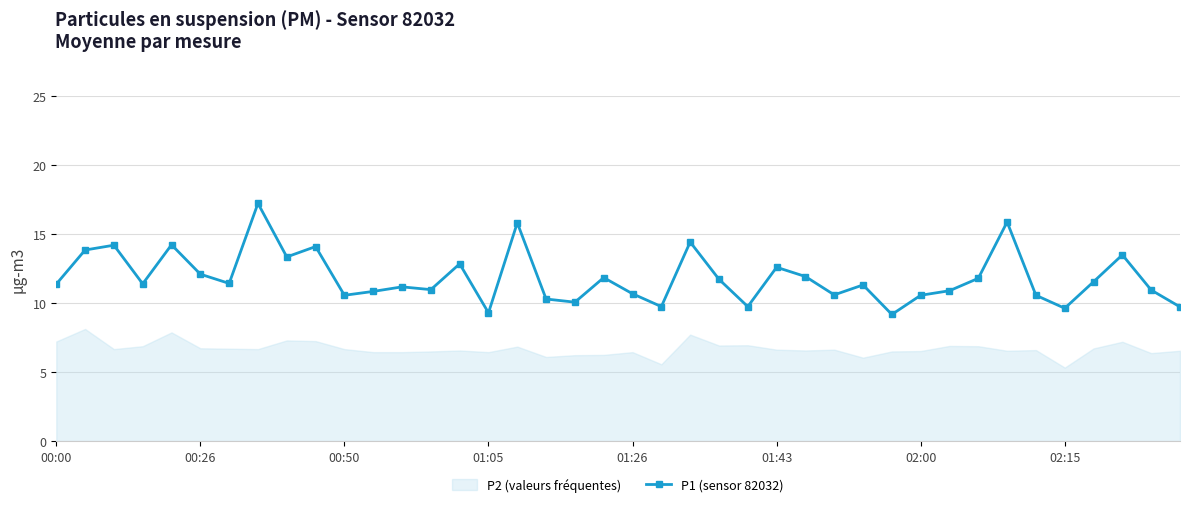

Count the number of values greater than 11.

23